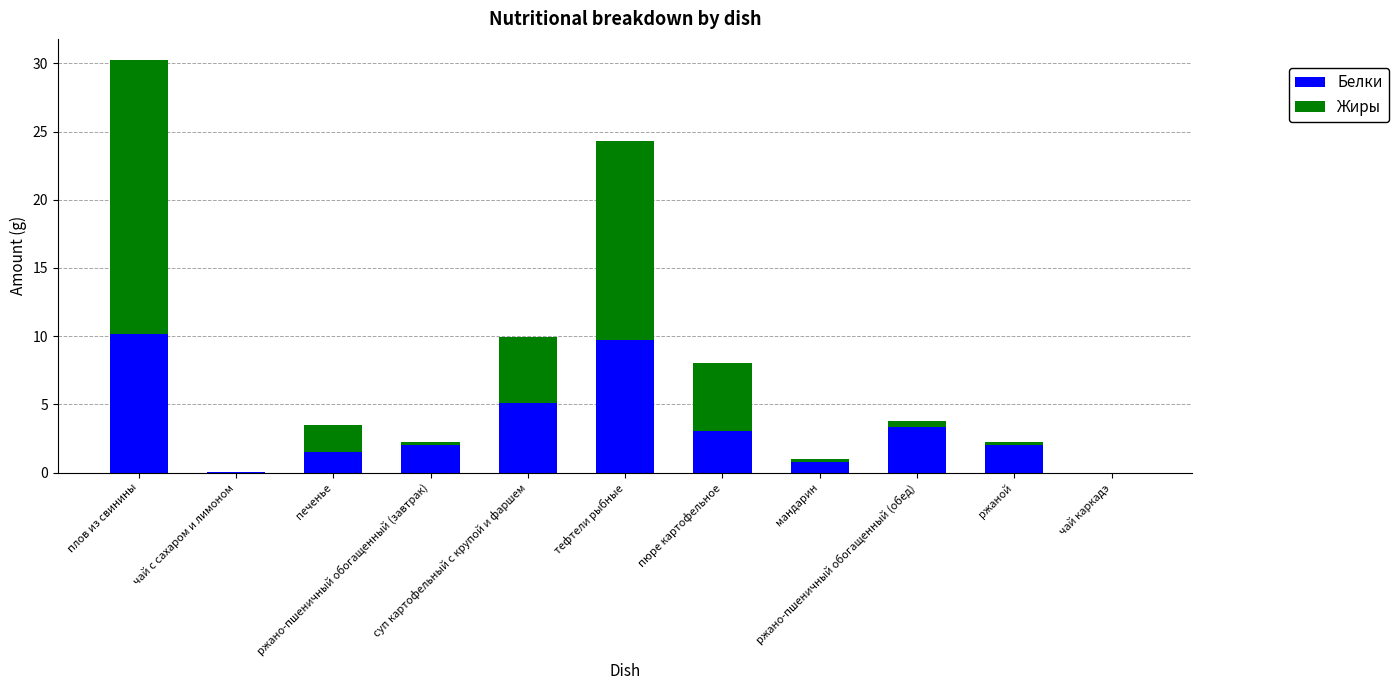

True or false: Белки has a value of 3.5 at ржаной.

False